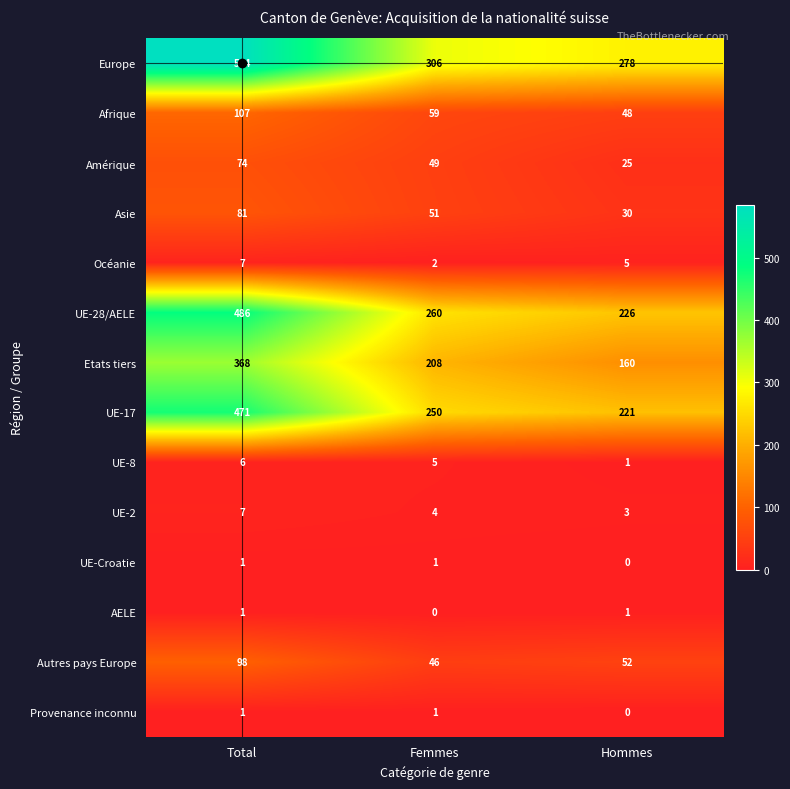

At which label is Asie closest to 55?

Femmes